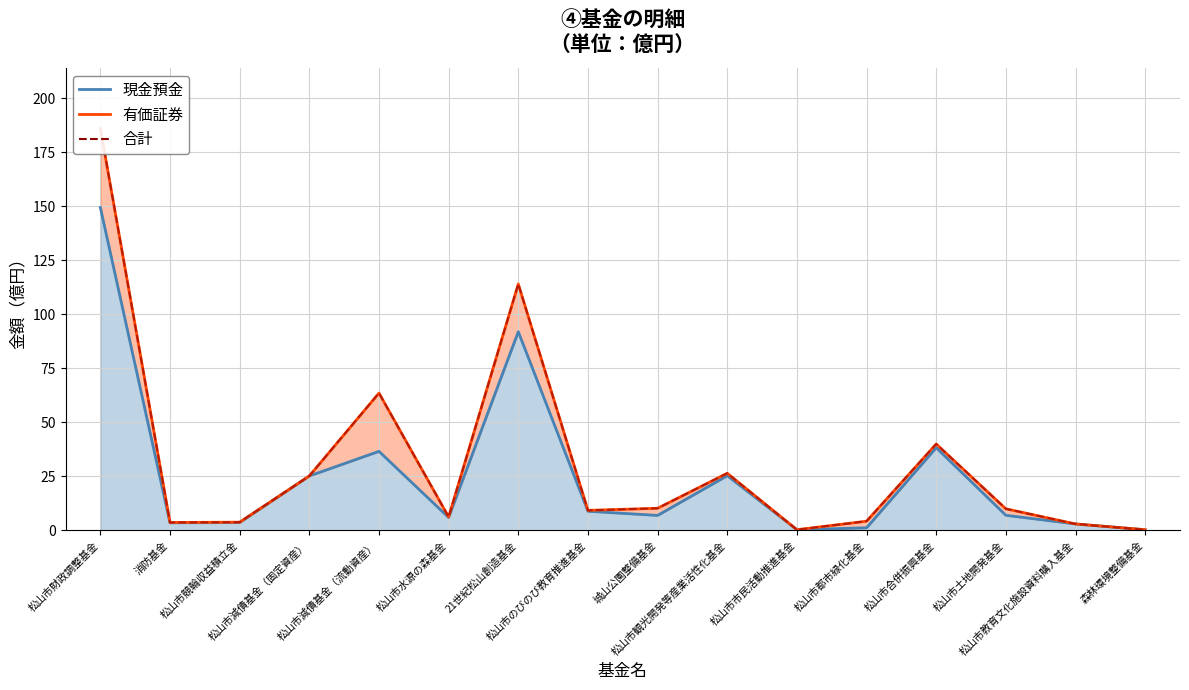

What is the difference between the maximum and minimum values?

185.7